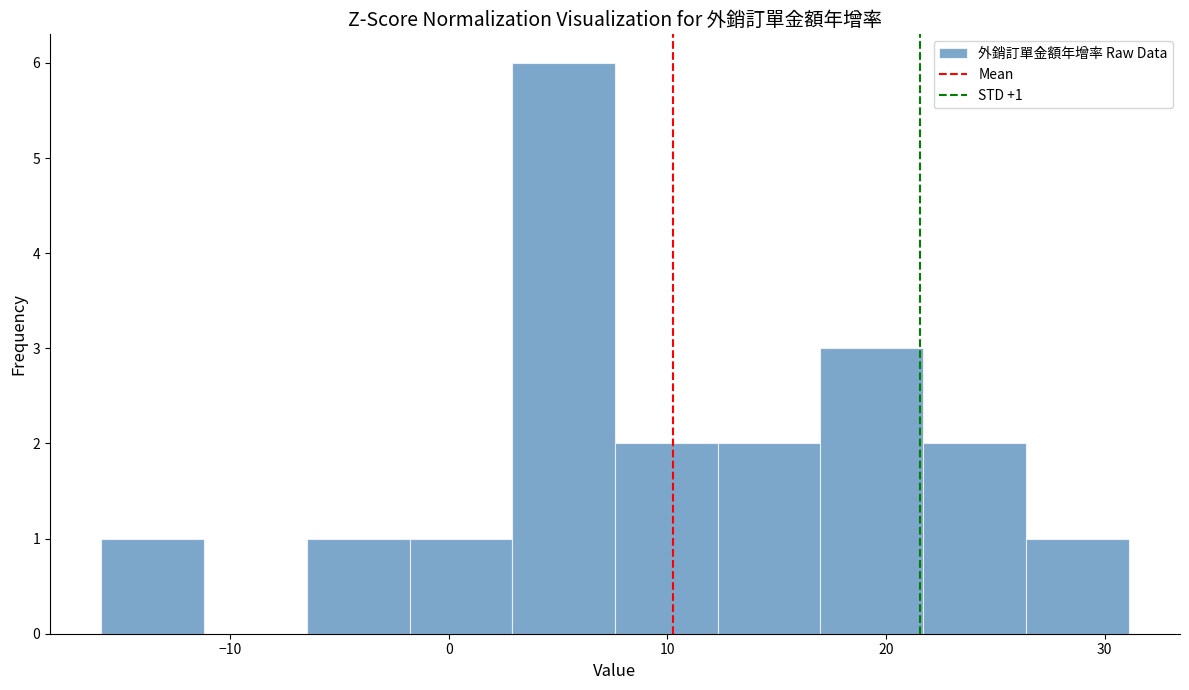

Which range on the x-axis has the tallest bar?

2.9 to 7.6